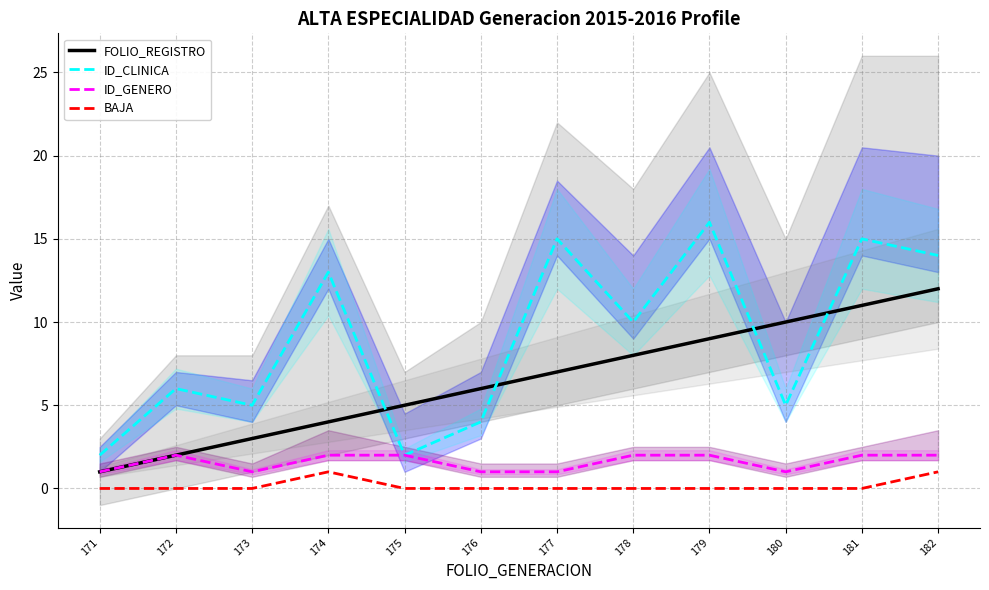

At how many categories does at least one series exceed 10?

5